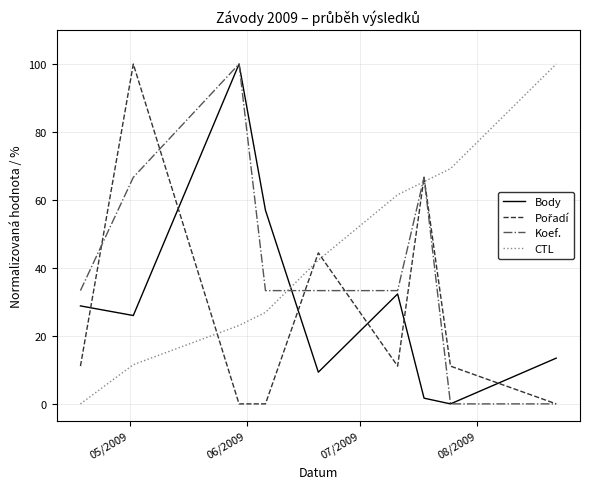

What is the highest value of the CTL series?

100.0